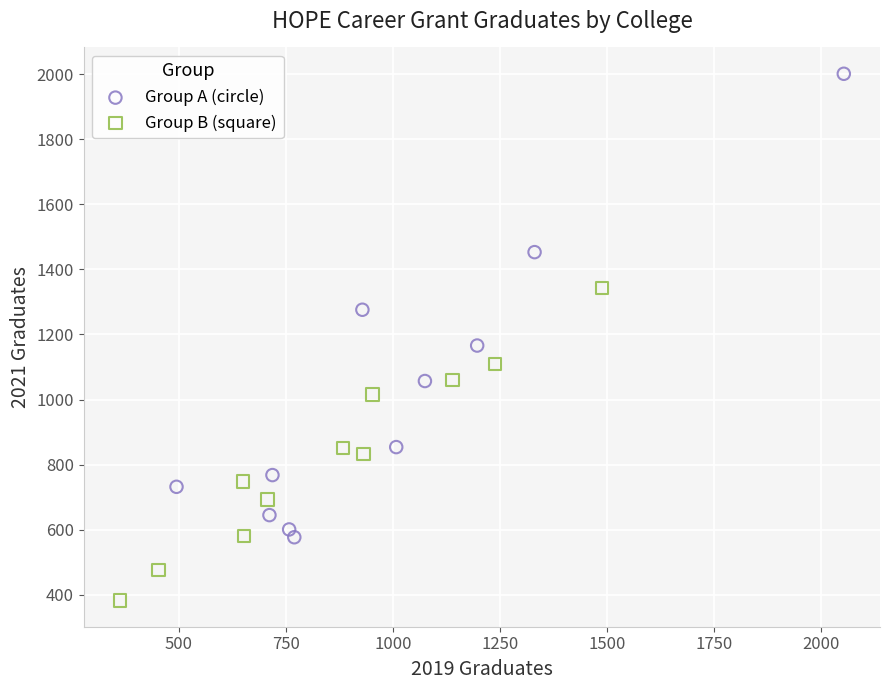

Which series has the largest Y range (max minus min)?

Group A (circle)